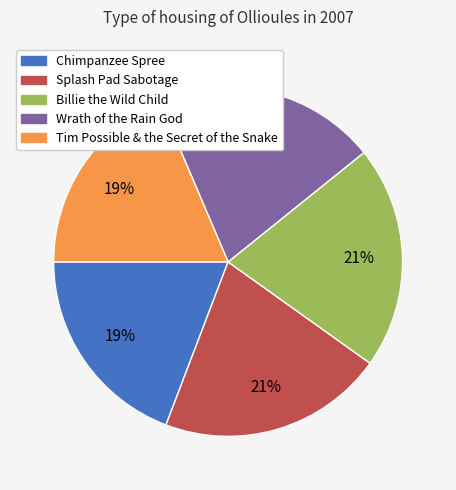

To the nearest percent, what is the average slice percentage?

20%